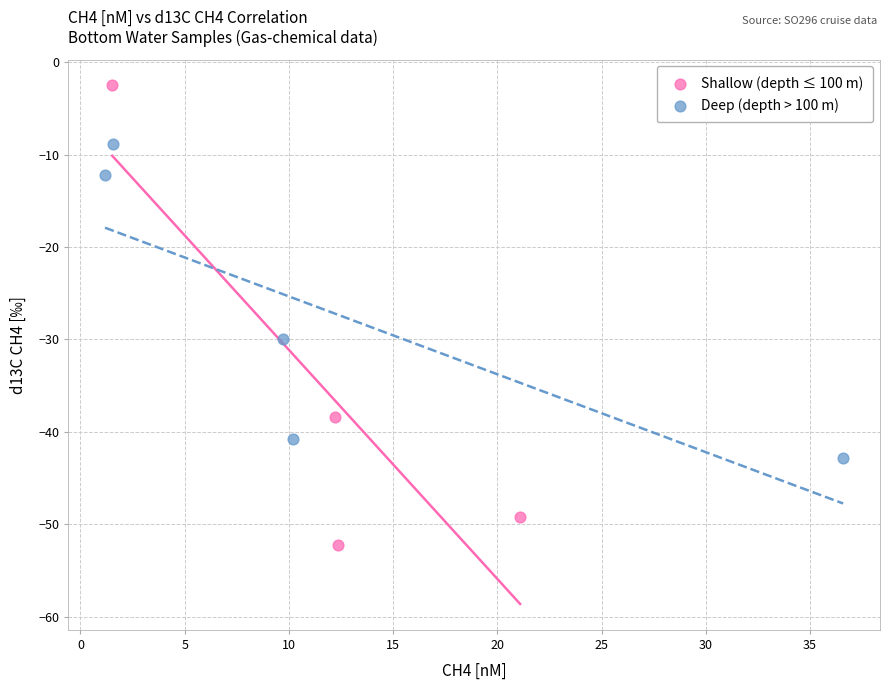

Which series reaches the maximum Y coordinate?

Shallow (depth ≤ 100 m)